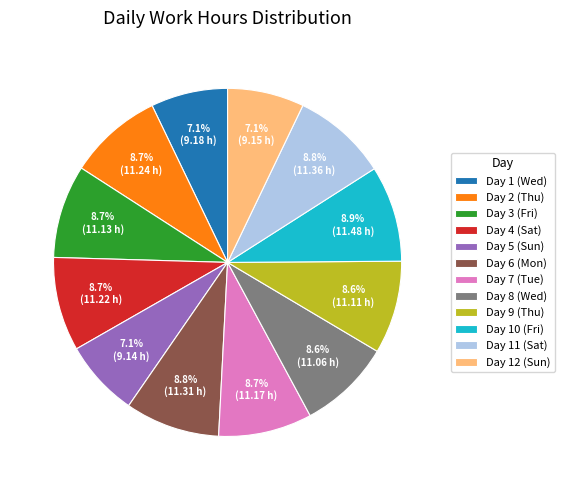

What is the total percentage of Day 9 (Thu) and Day 3 (Fri)?

17.3%